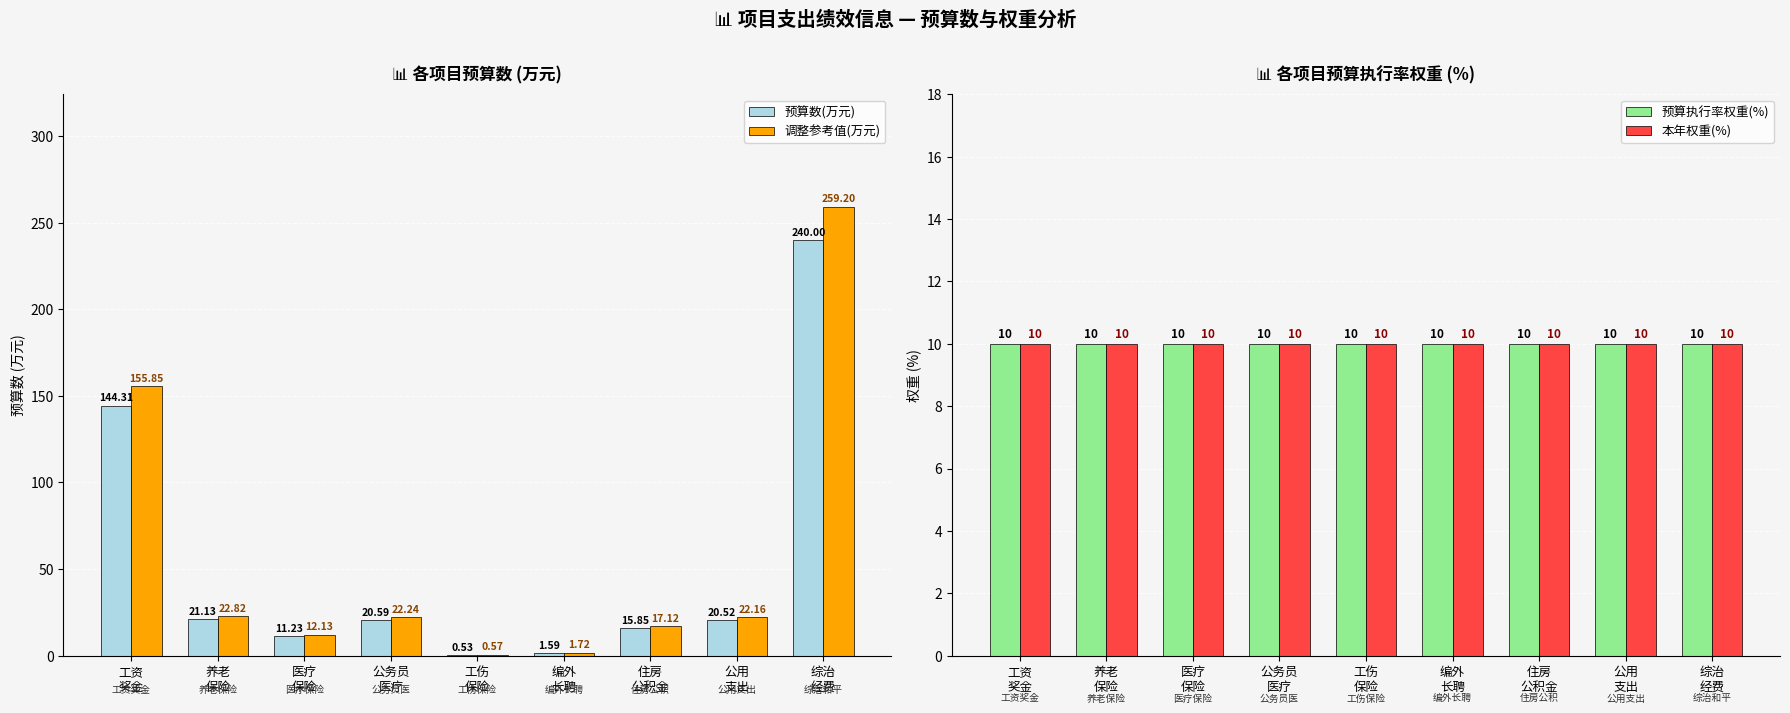

Reading left to right, extract all data points from this chart.

预算数(万元): 工资
奖金=144.3	养老
保险=21.1	医疗
保险=11.2	公务员
医疗=20.6	工伤
保险=0.5	编外
长聘=1.6	住房
公积金=15.8	公用
支出=20.5	综治
经费=240.0
调整参考值(万元): 工资
奖金=155.9	养老
保险=22.8	医疗
保险=12.1	公务员
医疗=22.2	工伤
保险=0.6	编外
长聘=1.7	住房
公积金=17.1	公用
支出=22.2	综治
经费=259.2
预算执行率权重(%): 工资
奖金=10.0	养老
保险=10.0	医疗
保险=10.0	公务员
医疗=10.0	工伤
保险=10.0	编外
长聘=10.0	住房
公积金=10.0	公用
支出=10.0	综治
经费=10.0
本年权重(%): 工资
奖金=10.0	养老
保险=10.0	医疗
保险=10.0	公务员
医疗=10.0	工伤
保险=10.0	编外
长聘=10.0	住房
公积金=10.0	公用
支出=10.0	综治
经费=10.0